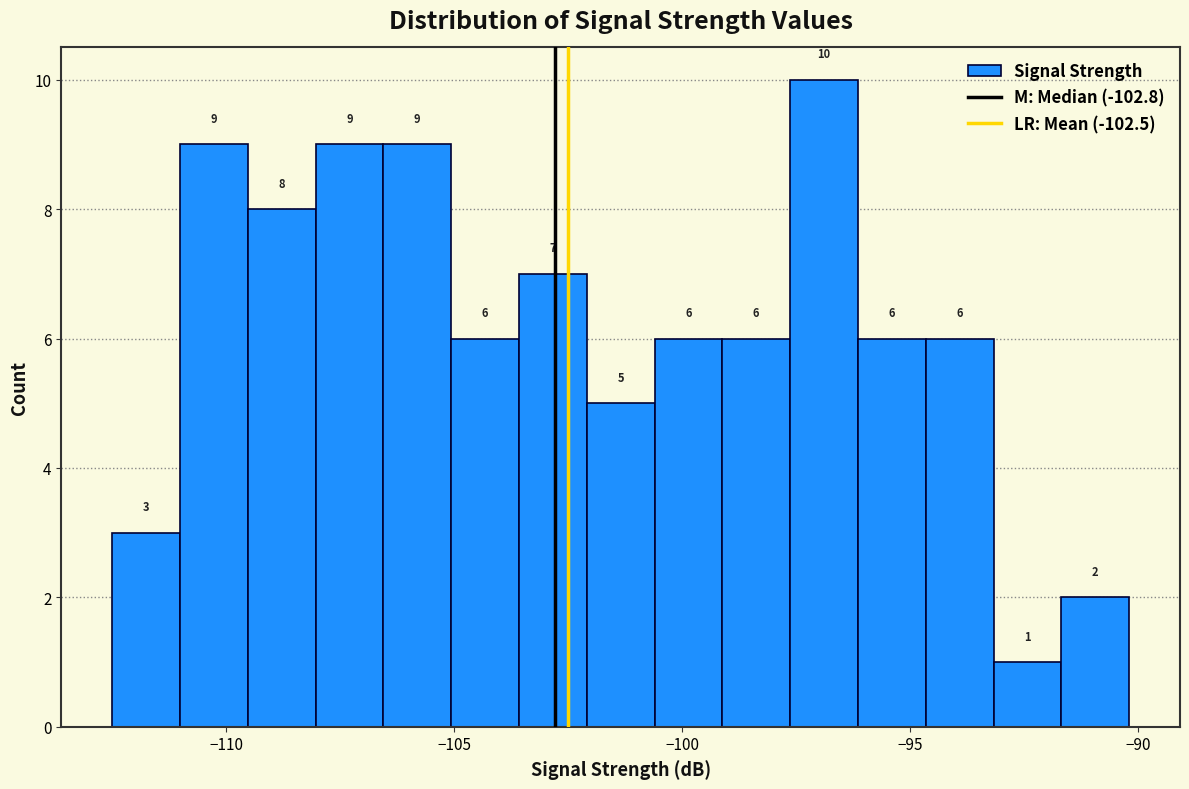

Read against the x-axis, roughly where is the centre of the tallest bar?

-97.0